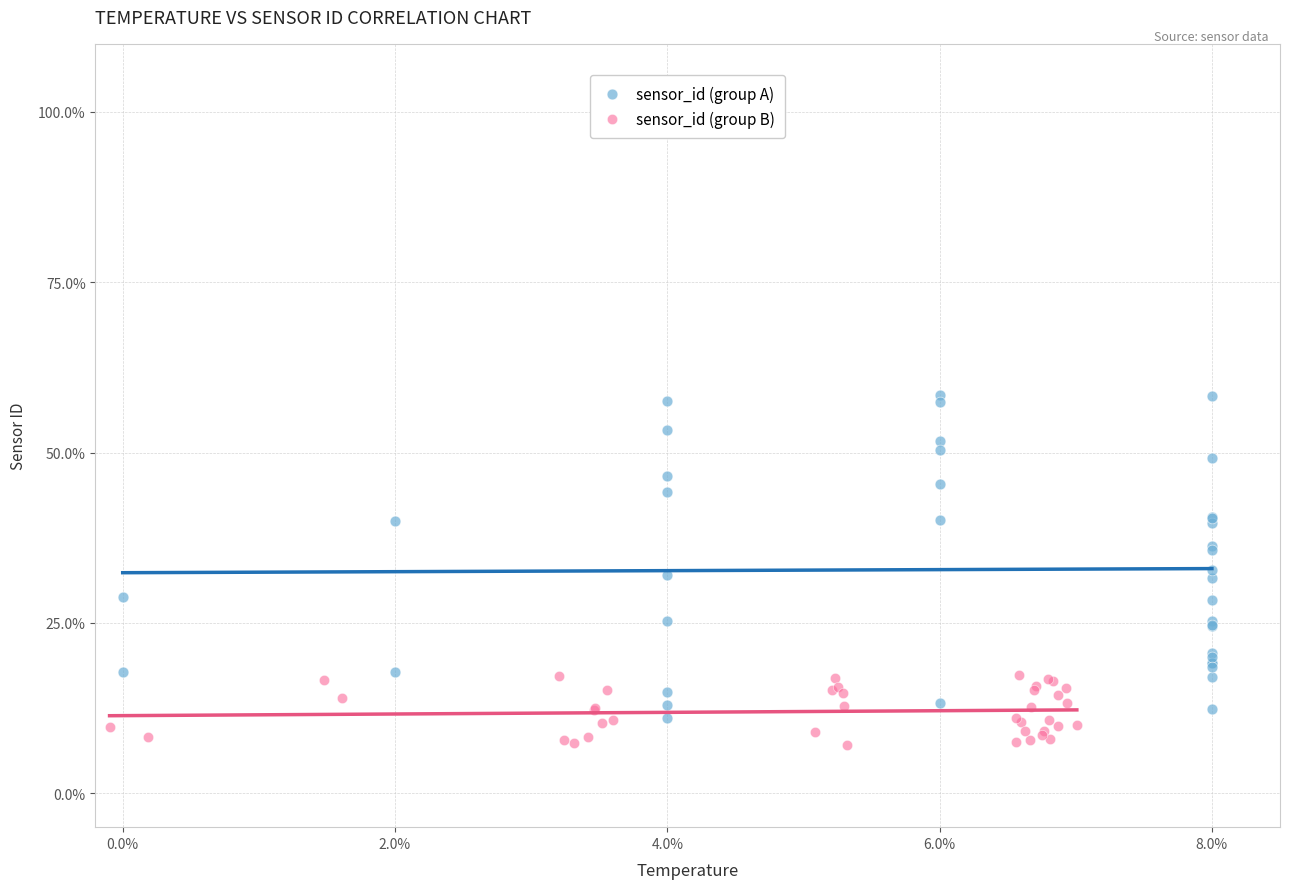

Which series contains the highest Y value?

sensor_id (group A)